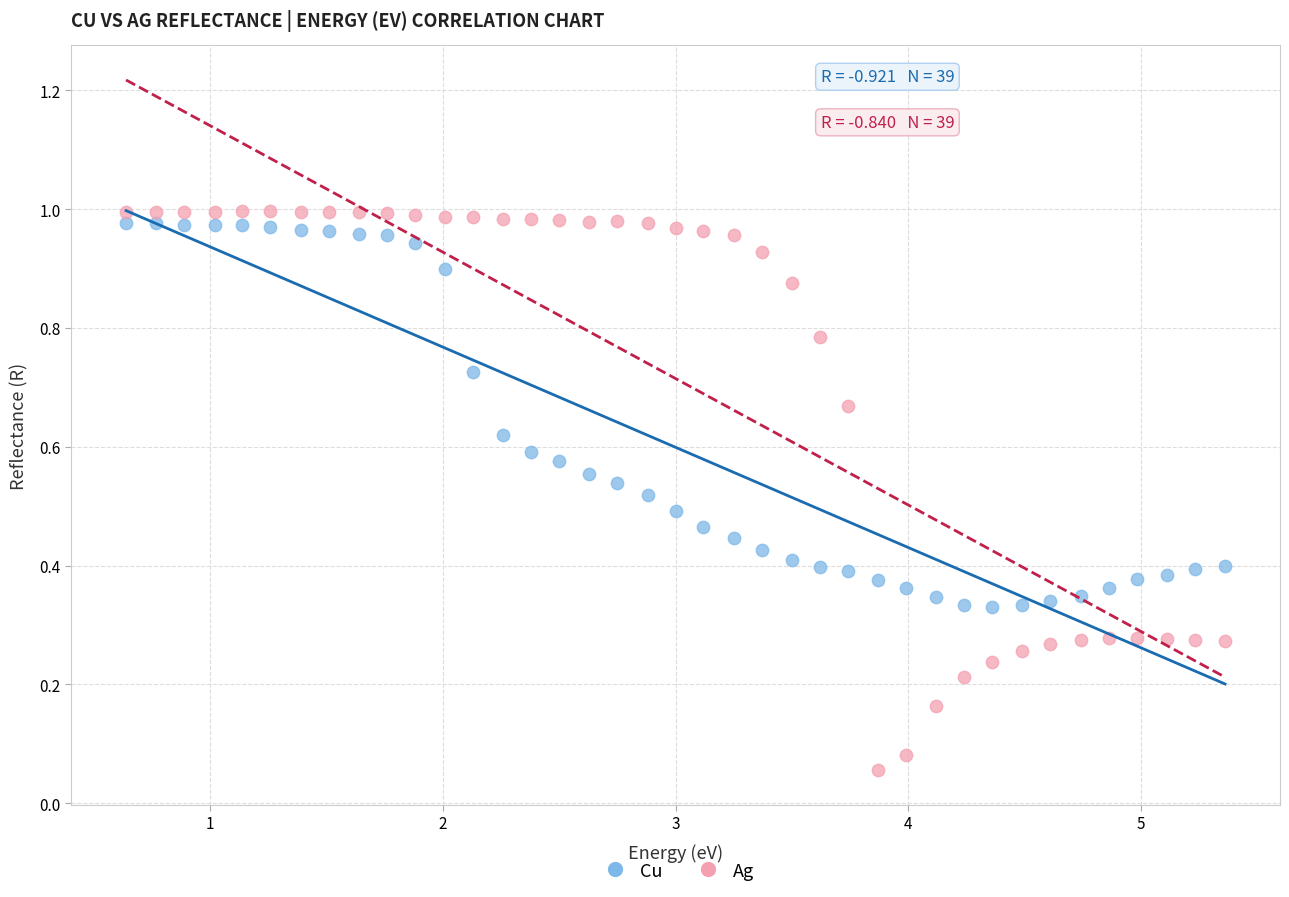

What are all the series names shown in the legend?

Cu, Ag